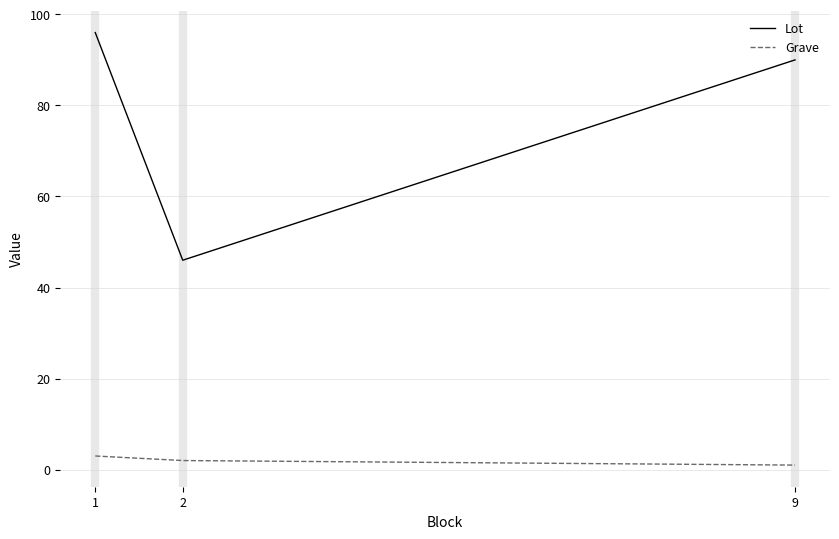

The value of Grave at 1 is 3. True or false?

True